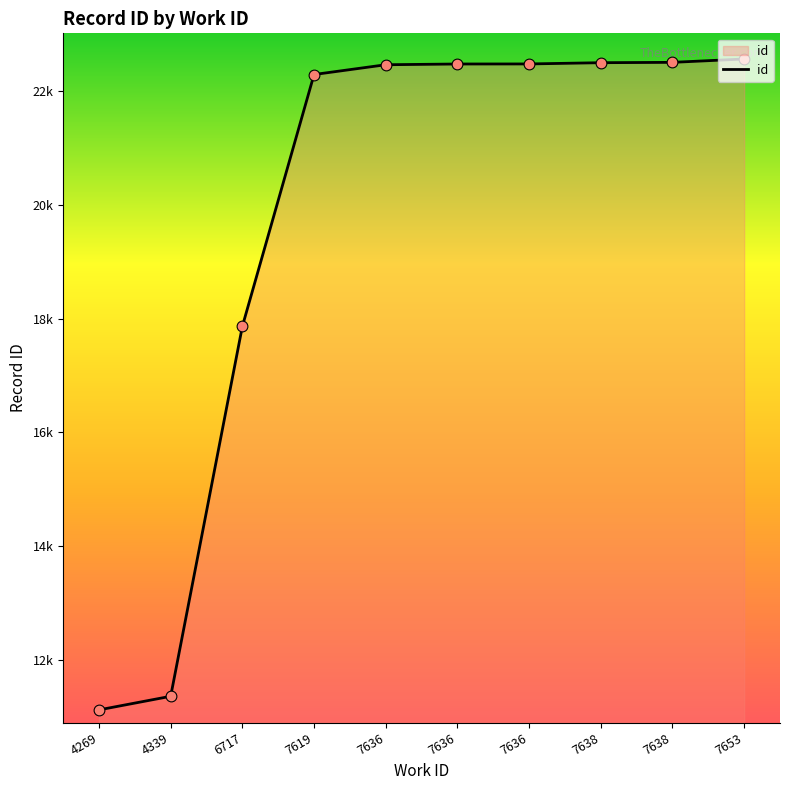

What is the ratio of the value at 7636 to the value at 7653?

1.0